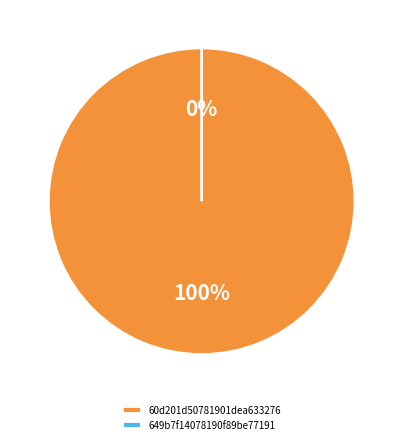

Rank the categories by value from highest to lowest.

60d201d50781901dea633276, 649b7f14078190f89be77191